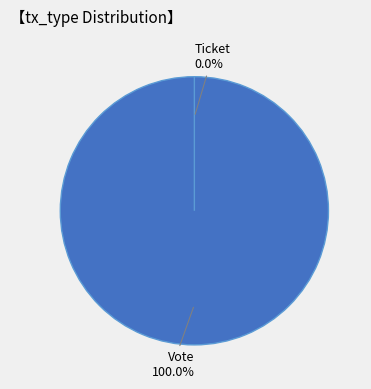

Which category accounts for the majority?

Vote (io_index=1)